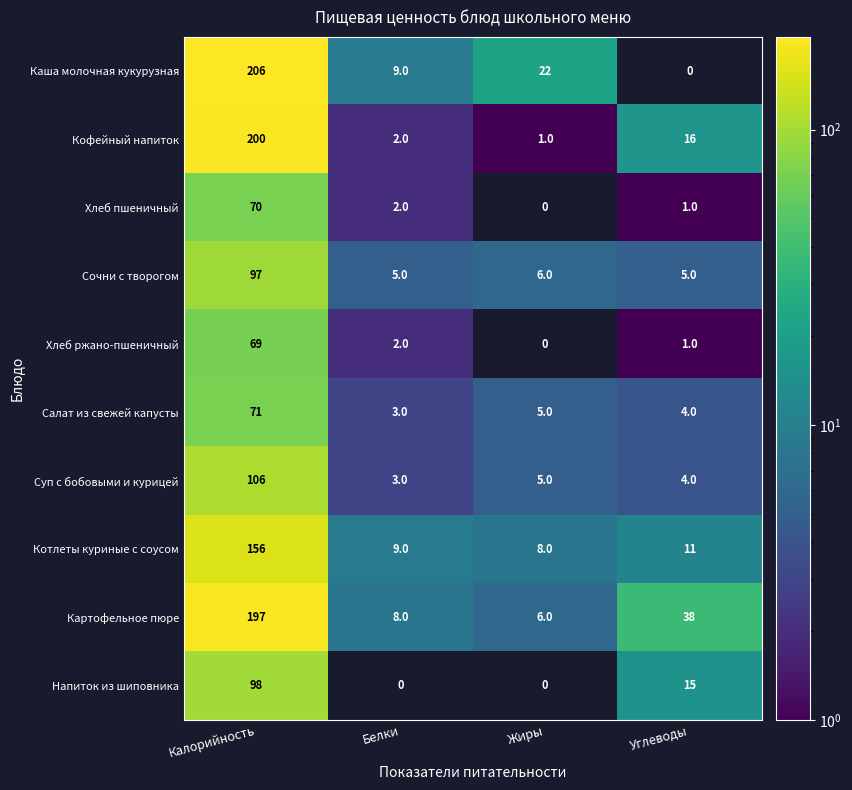

What is the average value of the Кофейный напиток series?

55